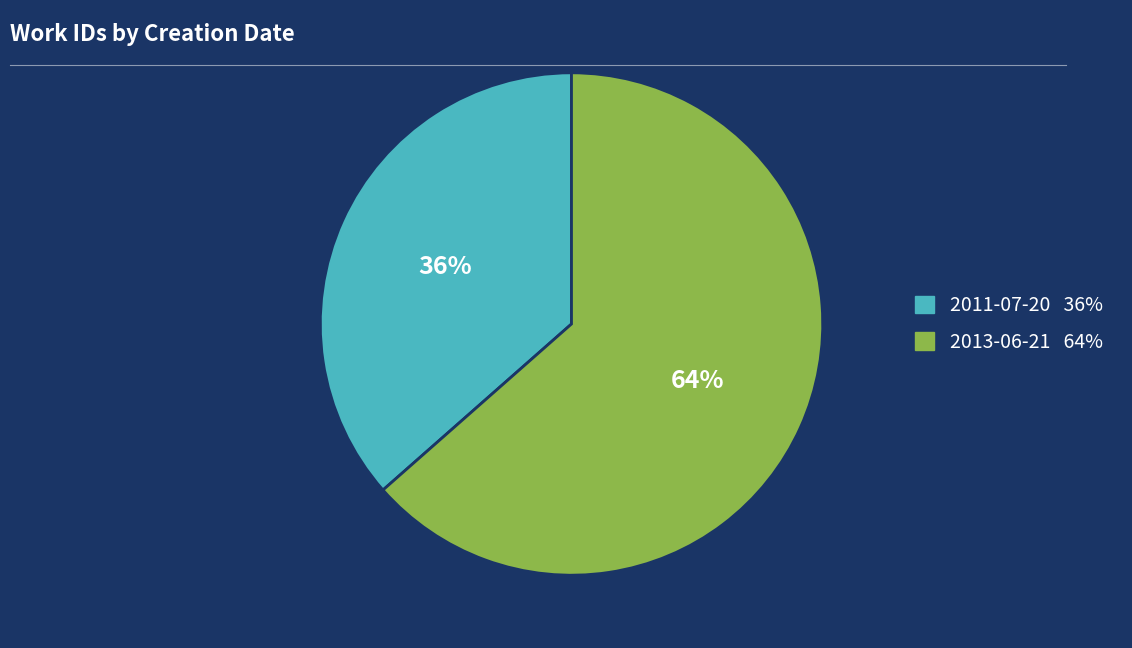

True or false: 2011-07-20 accounts for 44% of the total.

False